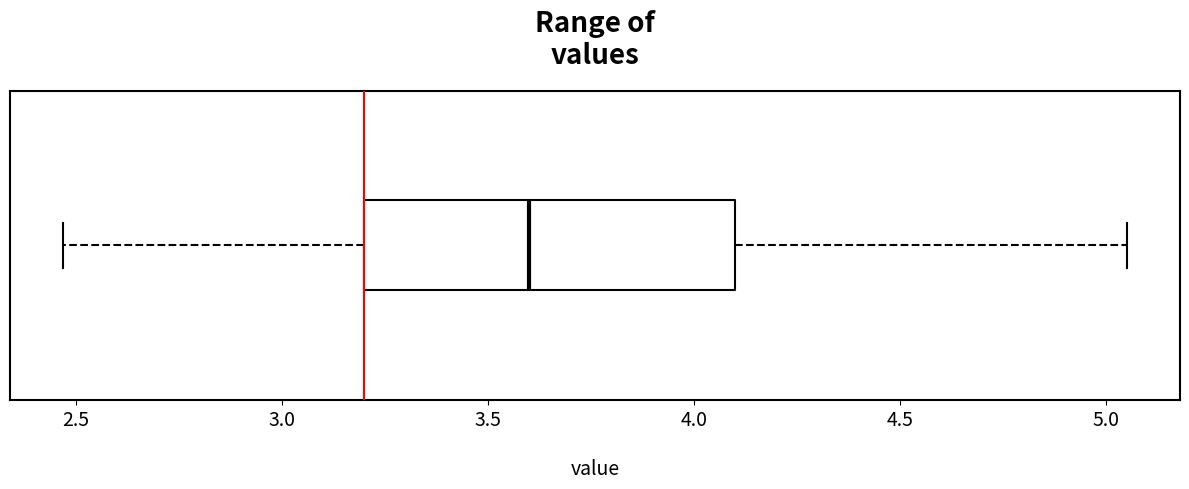

Where does the right whisker of the box end on the x-axis? The values are not printed on the chart, so give them approximately, as read against the axis.

5.05